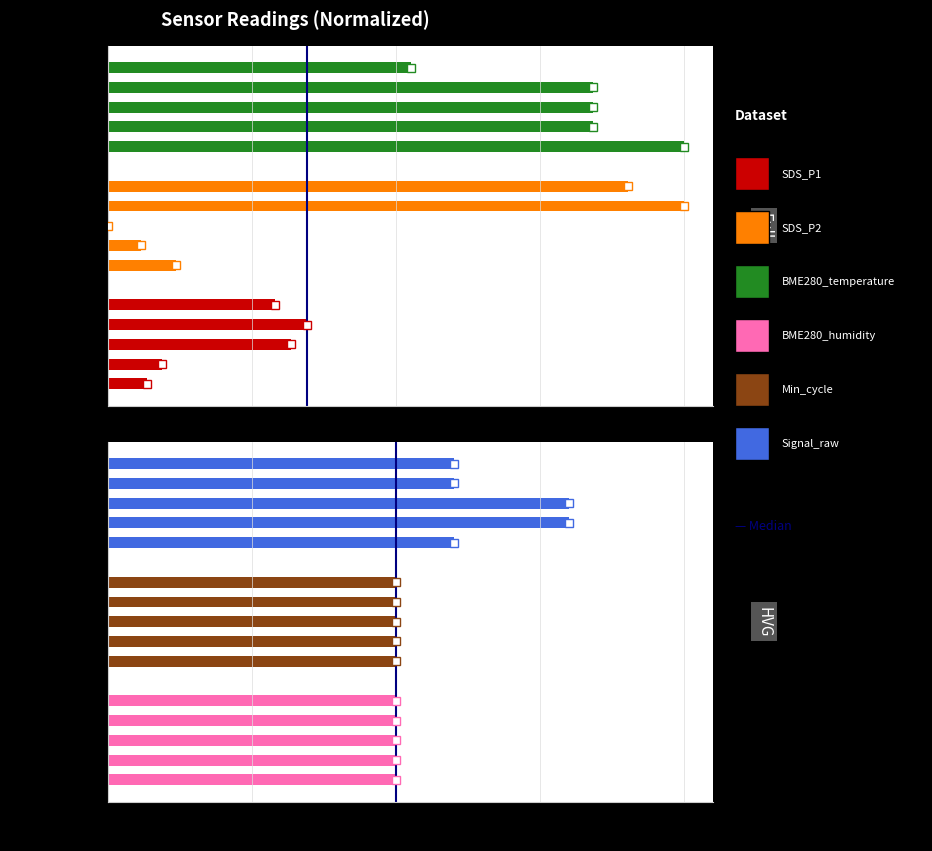

Is it true that the value at 0.25 is 0?

False